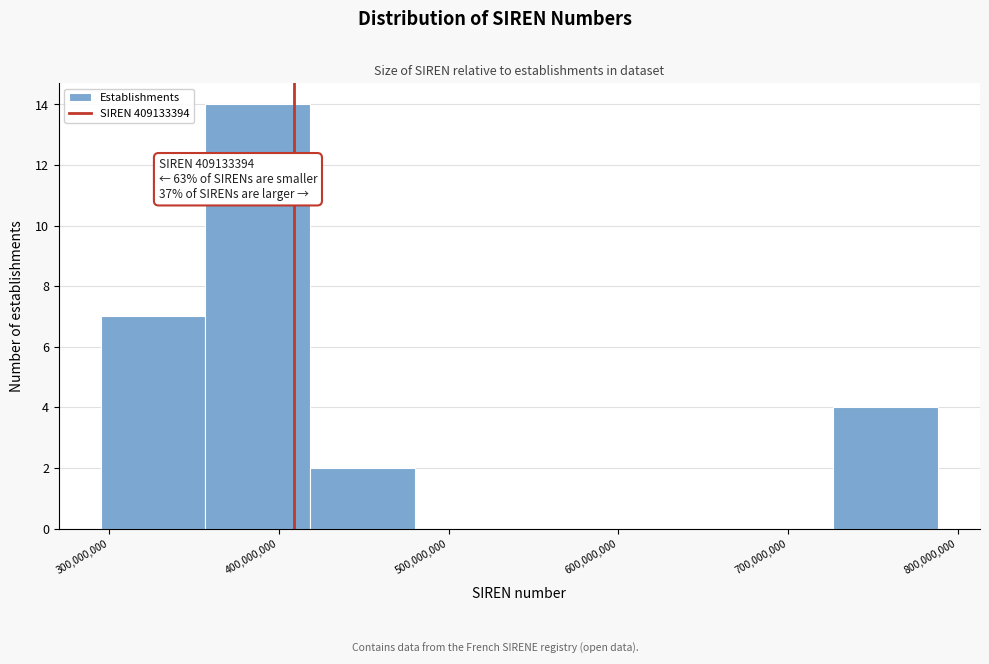

Over which range of the x-axis is the bar tallest?

360000000 to 420000000